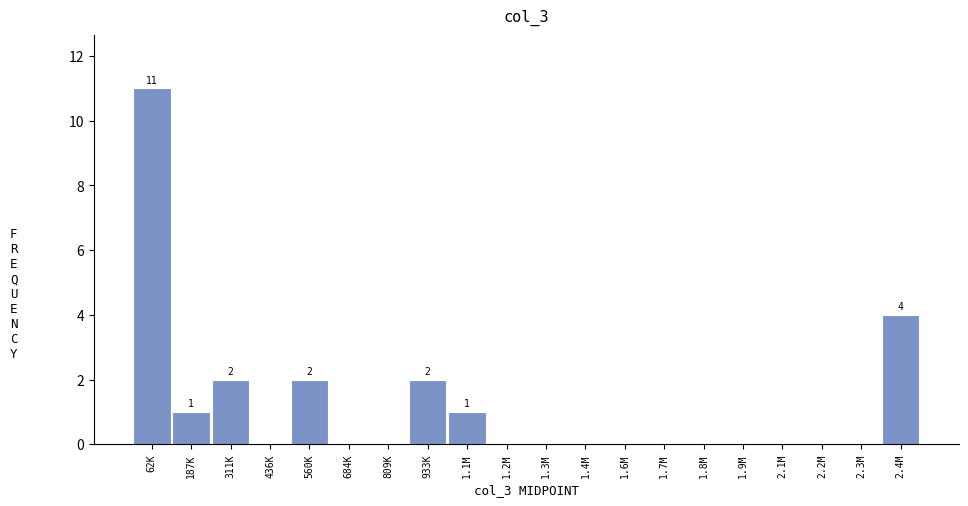

Reading right to left, transcribe all the data shown in this chart.

2.4M=4	2.3M=0	2.2M=0	2.1M=0	1.9M=0	1.8M=0	1.7M=0	1.6M=0	1.4M=0	1.3M=0	1.2M=0	1.1M=1	933K=2	809K=0	684K=0	560K=2	436K=0	311K=2	187K=1	62K=11